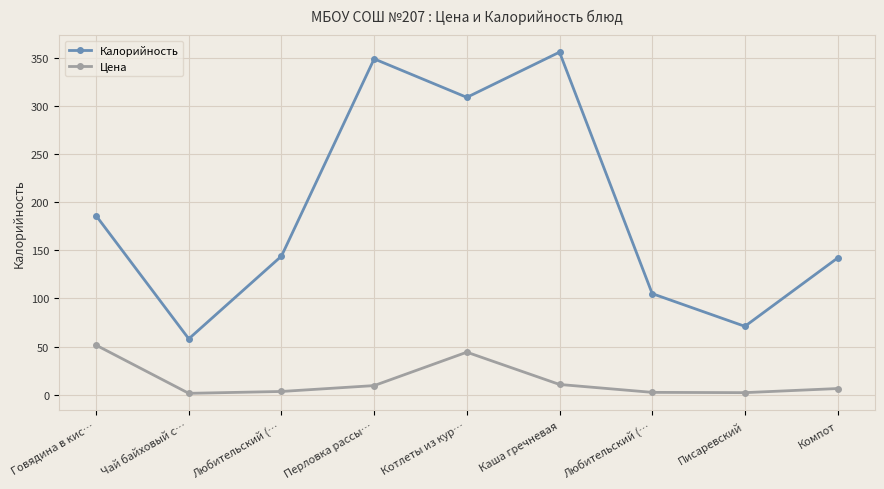

Which category has the highest value in the Цена series?

Говядина в кис…